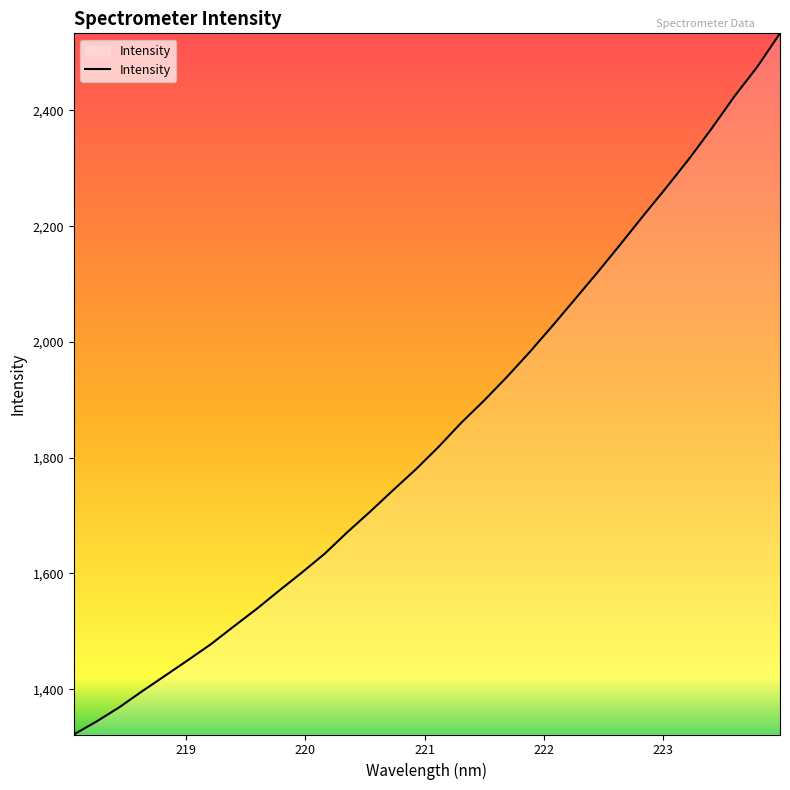

What is the difference between the maximum and minimum values?

1211.5